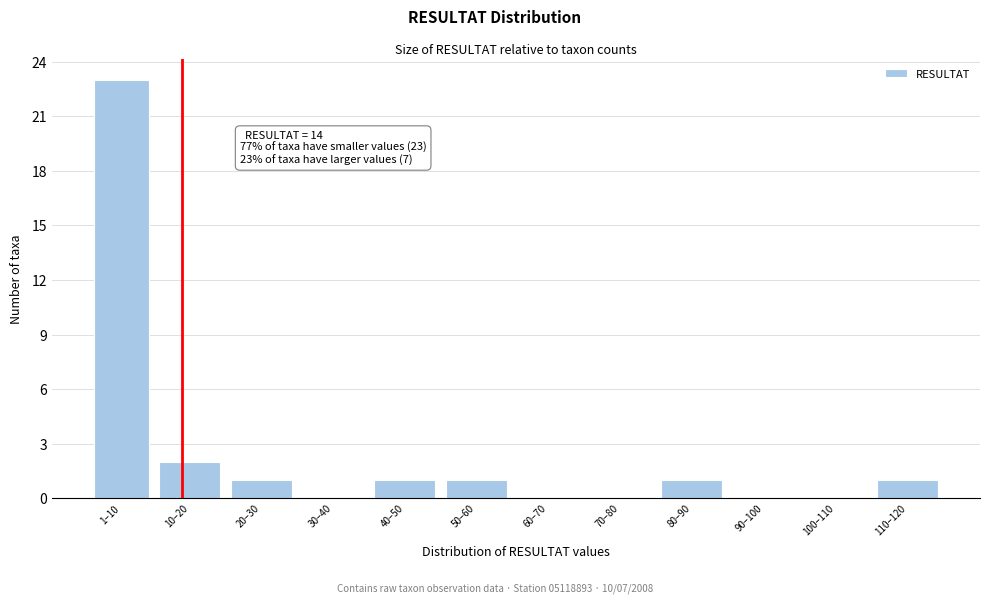

Reading right to left, transcribe all the data shown in this chart.

110–120=1	100–110=0	90–100=0	80–90=1	70–80=0	60–70=0	50–60=1	40–50=1	30–40=0	20–30=1	10–20=2	1–10=23